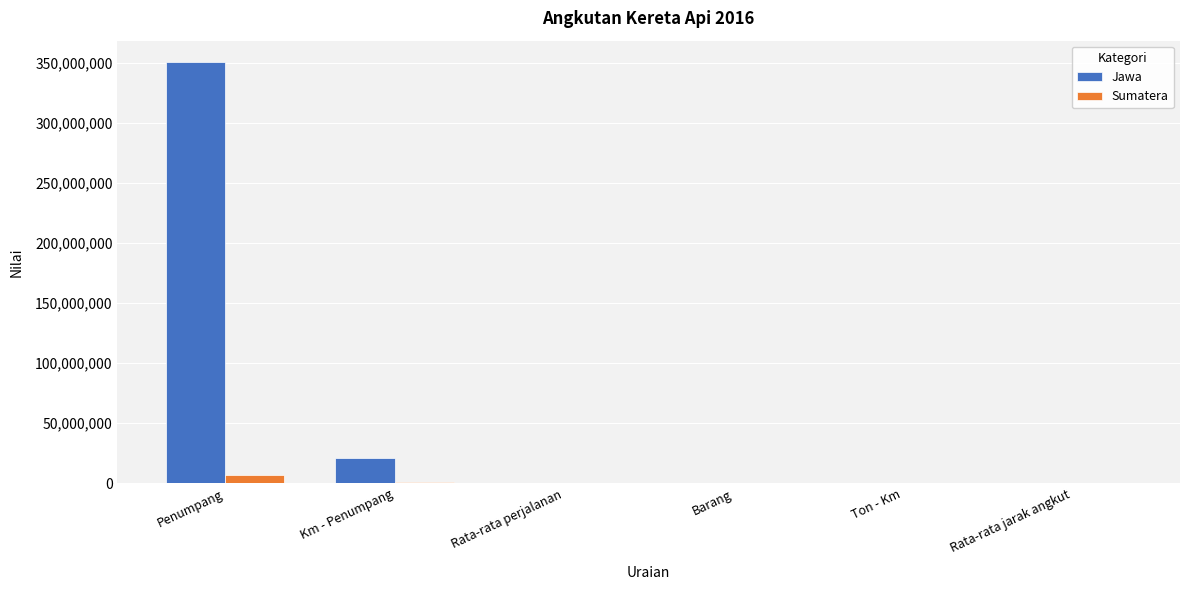

How many groups of bars are there?

6